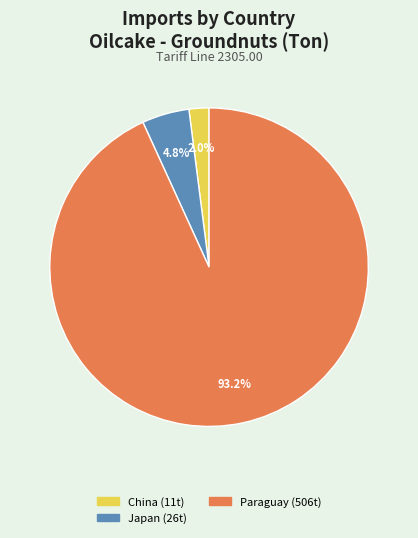

How many segments does this pie chart have?

3